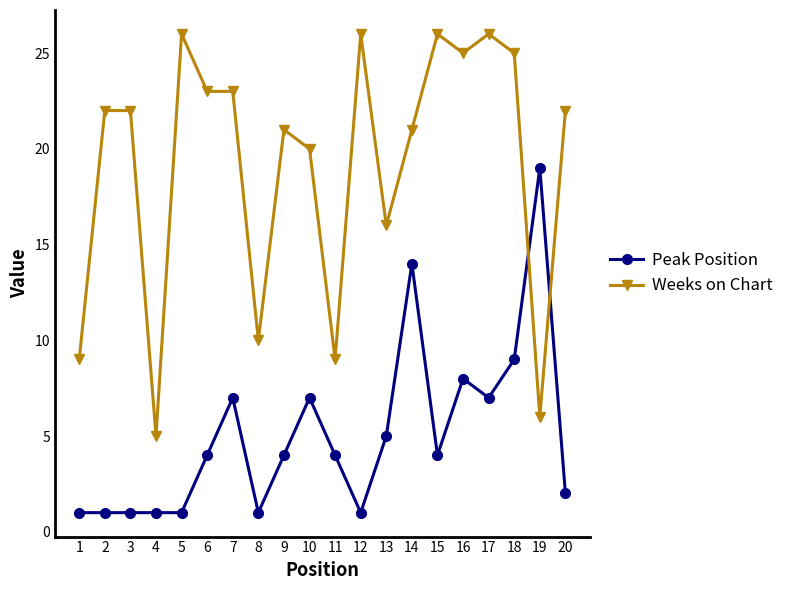

What is the difference between the second highest and minimum values in the Weeks on Chart series?

21